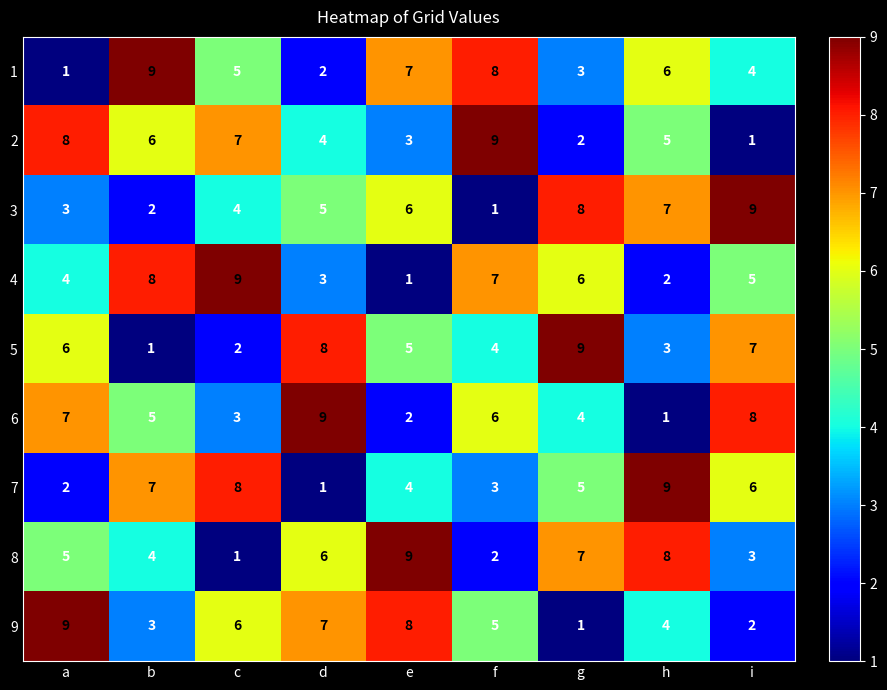

Count the 2 values in the range 3 to 7.

5